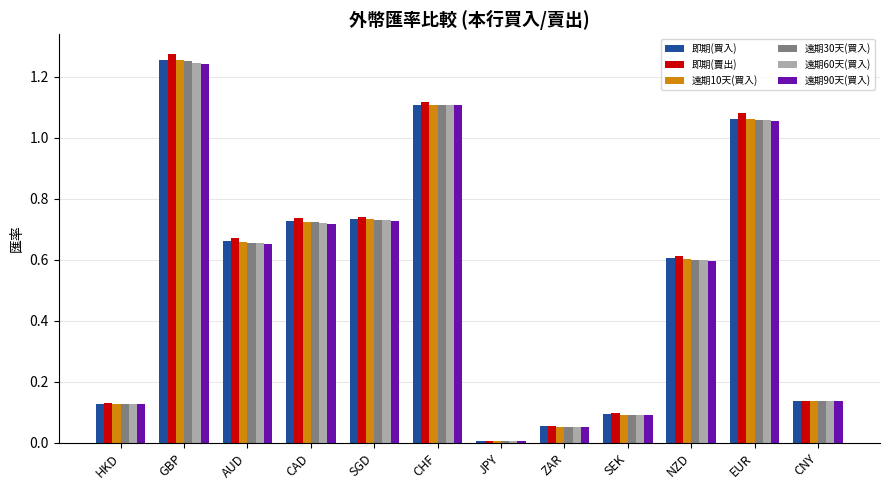

Is the value of 遠期30天(買入) at ZAR greater than the value of 即期(買入) at SEK?

No